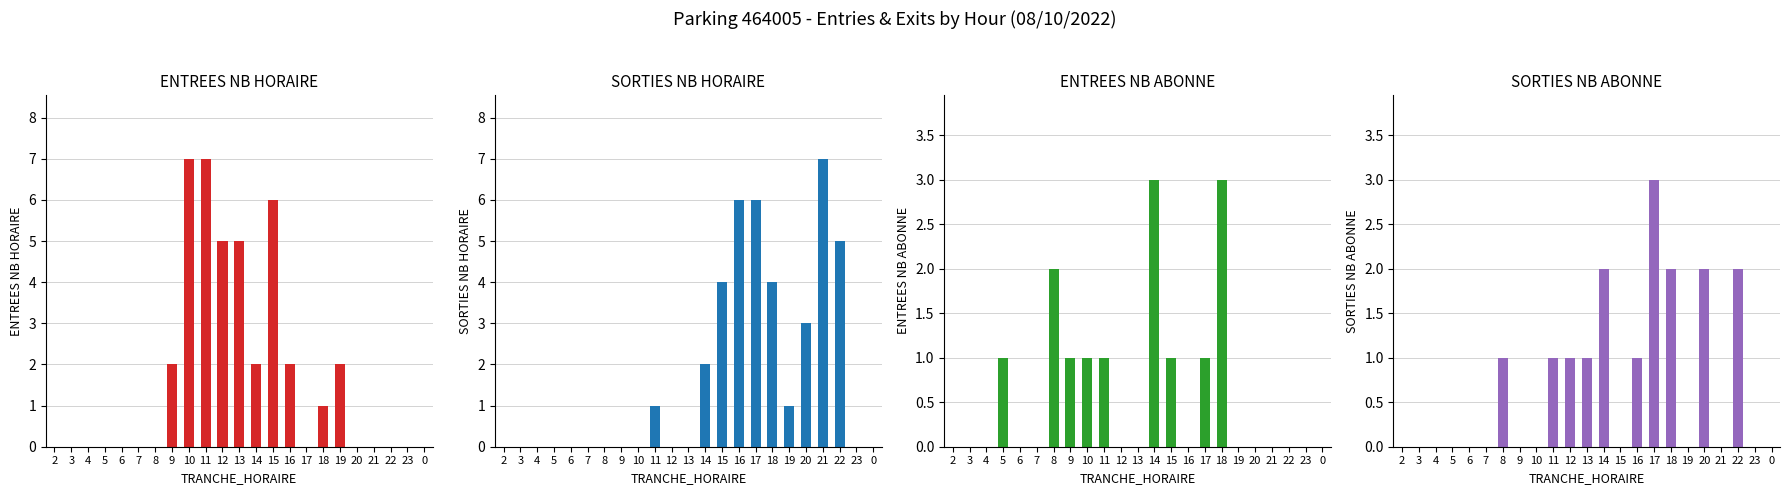

Reading left to right, transcribe all the data shown in this chart.

ENTREES_NB_HORAIRE: 2=0	3=0	4=0	5=0	6=0	7=0	8=0	9=2	10=7	11=7	12=5	13=5	14=2	15=6	16=2	17=0	18=1	19=2	20=0	21=0	22=0	23=0	0=0
SORTIES_NB_HORAIRE: 2=0	3=0	4=0	5=0	6=0	7=0	8=0	9=0	10=0	11=1	12=0	13=0	14=2	15=4	16=6	17=6	18=4	19=1	20=3	21=7	22=5	23=0	0=0
ENTREES_NB_ABONNE: 2=0	3=0	4=0	5=1	6=0	7=0	8=2	9=1	10=1	11=1	12=0	13=0	14=3	15=1	16=0	17=1	18=3	19=0	20=0	21=0	22=0	23=0	0=0
SORTIES_NB_ABONNE: 2=0	3=0	4=0	5=0	6=0	7=0	8=1	9=0	10=0	11=1	12=1	13=1	14=2	15=0	16=1	17=3	18=2	19=0	20=2	21=0	22=2	23=0	0=0